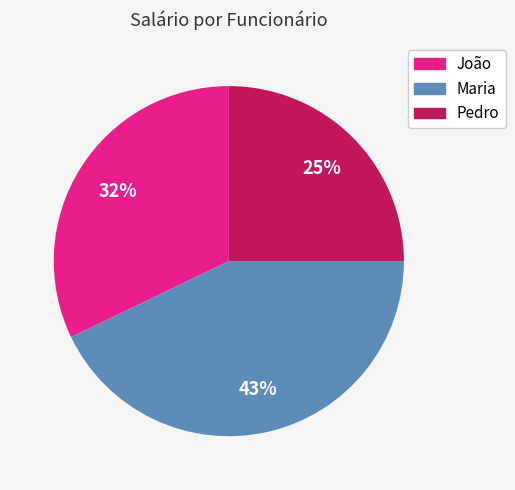

What is the ratio of the value at Maria to the value at Pedro?

1.7